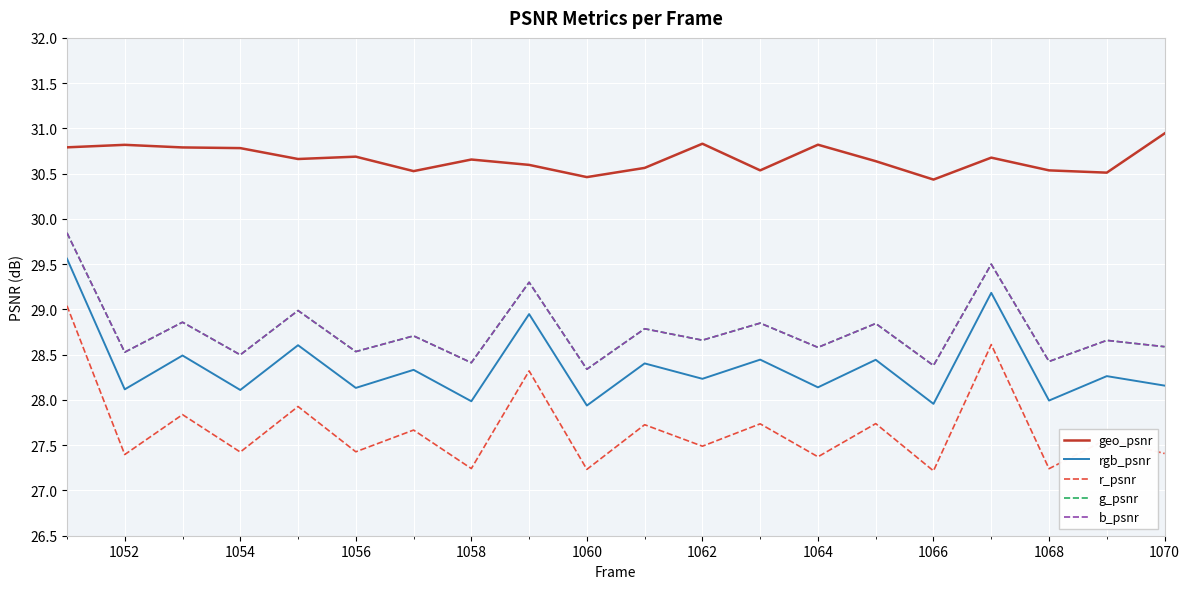

Rank the series by their maximum value, from lowest to highest.

r_psnr, rgb_psnr, g_psnr, b_psnr, geo_psnr